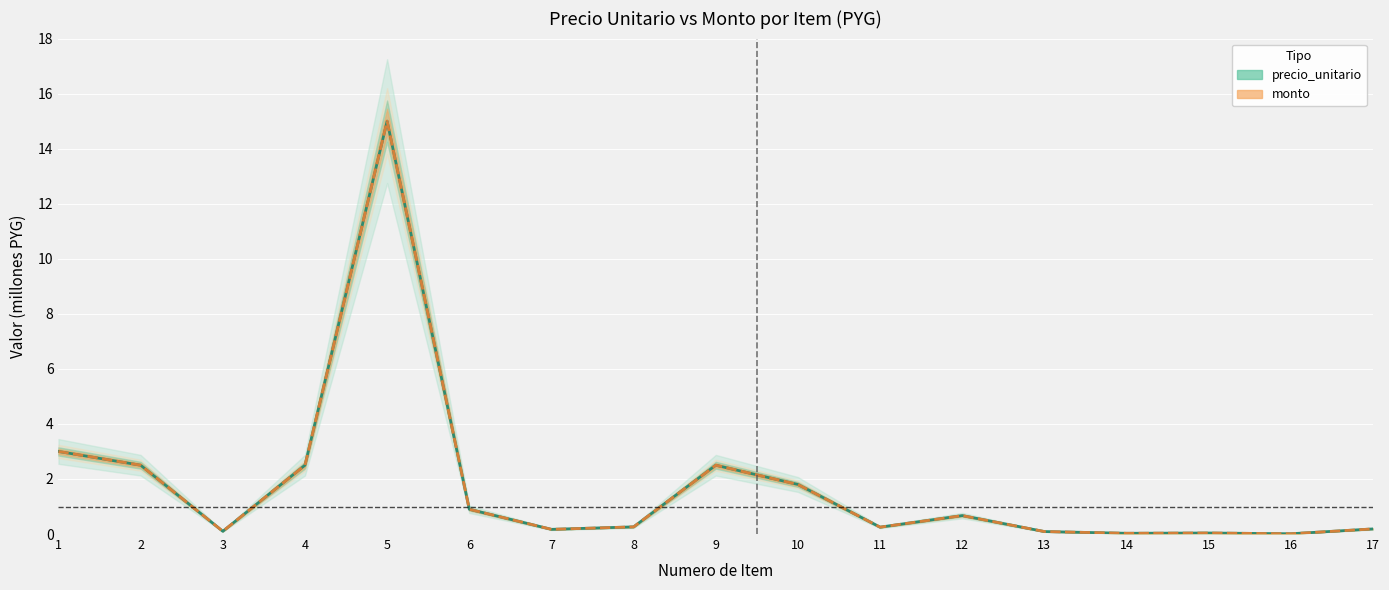

Reading right to left, extract all data points from this chart.

precio_unitario: 17=0.2	16=0.0	15=0.0	14=0.0	13=0.1	12=0.7	11=0.2	10=1.8	9=2.5	8=0.3	7=0.2	6=0.9	5=15.0	4=2.5	3=0.1	2=2.5	1=3.0
monto: 17=0.2	16=0.0	15=0.0	14=0.0	13=0.1	12=0.7	11=0.2	10=1.8	9=2.5	8=0.3	7=0.2	6=0.9	5=15.0	4=2.5	3=0.1	2=2.5	1=3.0